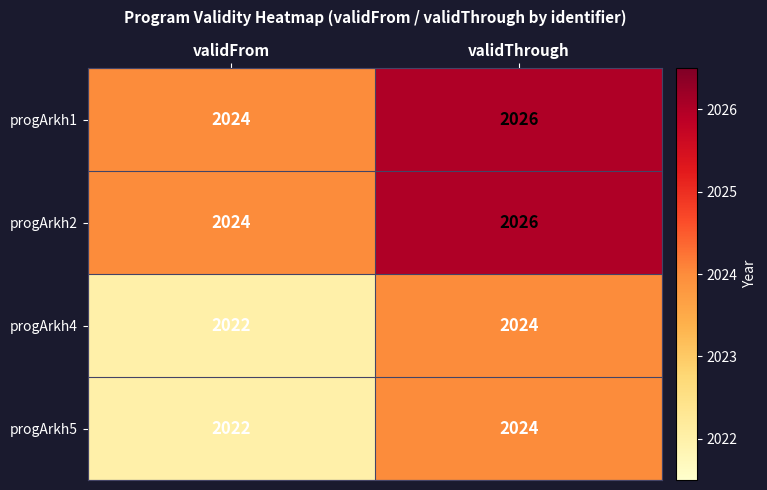

Count the number of categories in the chart.

2